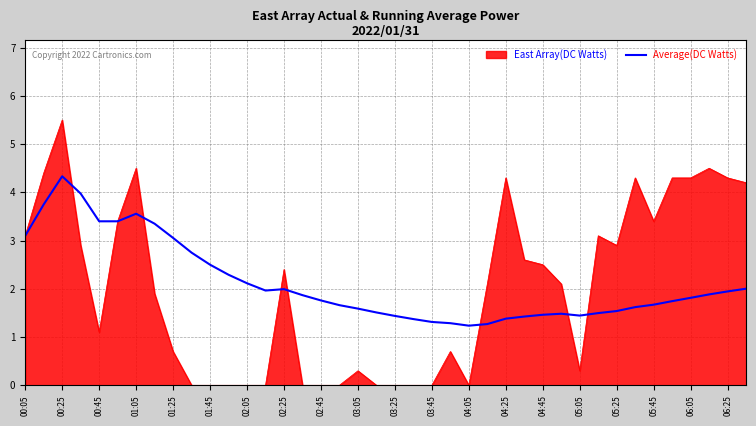

List the series in order of their peak value, lowest first.

Average(DC Watts), East Array(DC Watts)